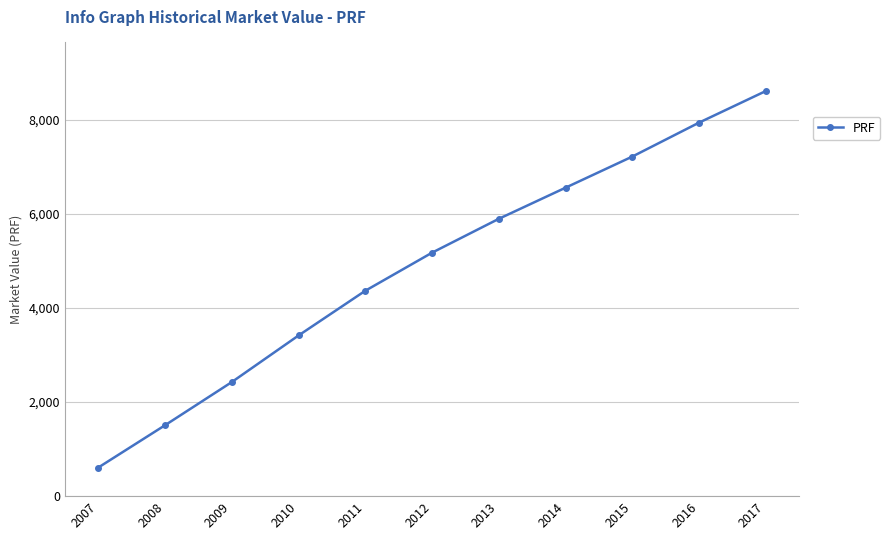

The value at 2016 is 7934.6. True or false?

True